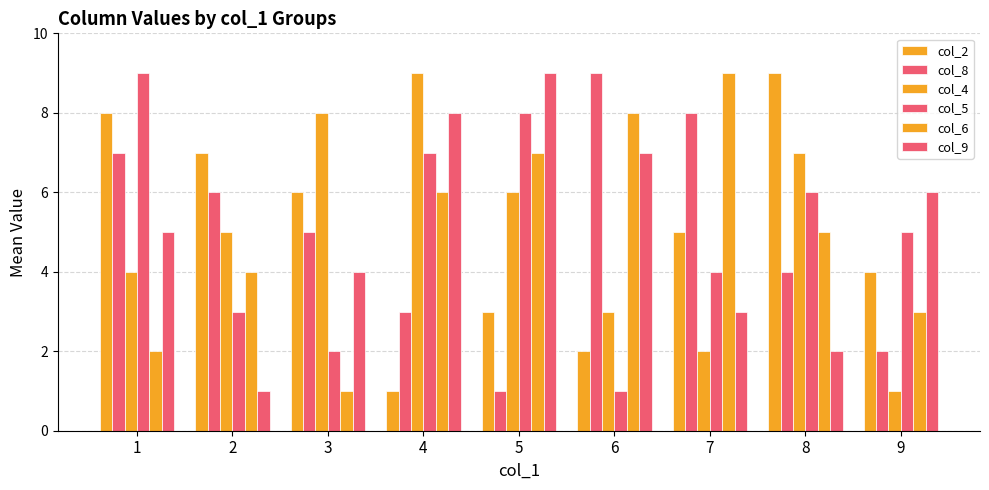

How many bars are there in total?

54